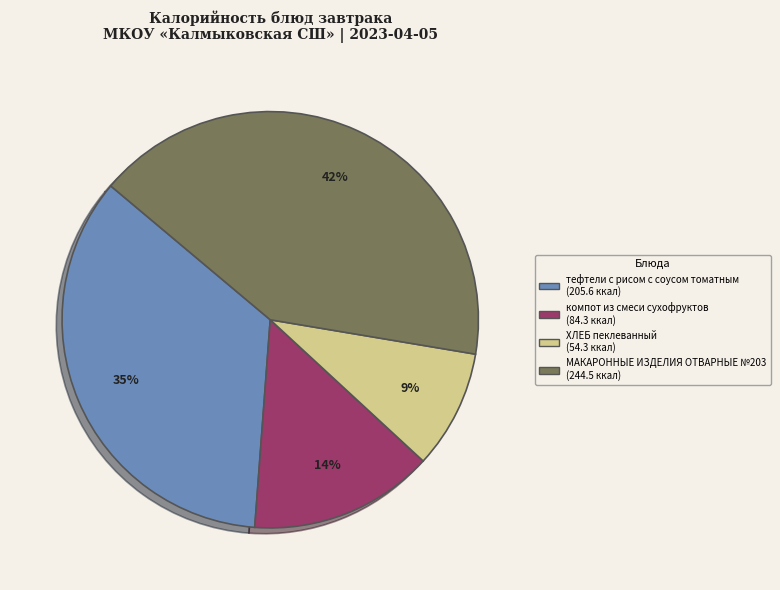

Is ХЛЕБ пеклеванный the majority of the pie?

No